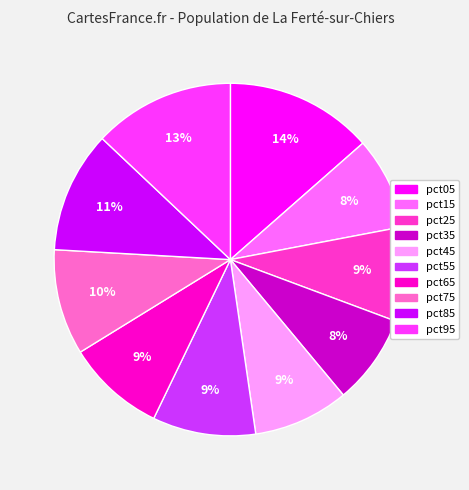

Does pct65 represent more than half of the total?

No